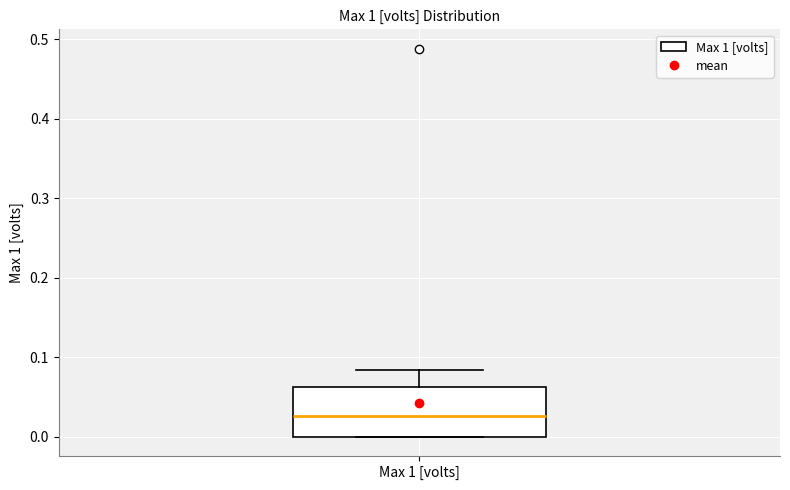

Transcribe this box plot: give where the median line is, the range the box spans, and where the two whiskers end, as read against the y-axis. The values are not printed on the chart, so give them approximately, as read against the axis.

median 0.03, box 0.00 to 0.06, whiskers 0.00 to 0.08